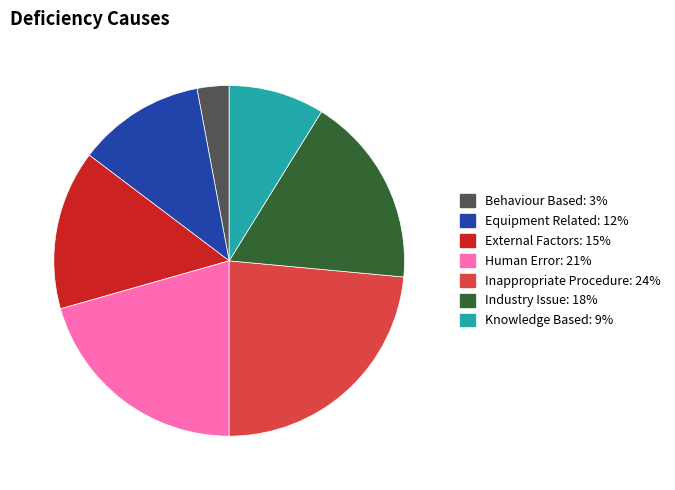

Approximately how many times larger is the value at Equipment Related compared to Inappropriate Procedure?

0.5